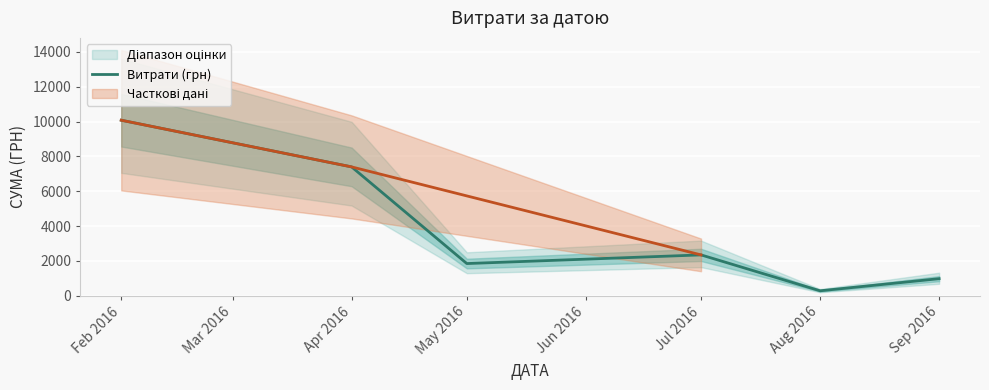

True or false: Витрати (грн) has a value of 10074.1 at Feb 2016.

True